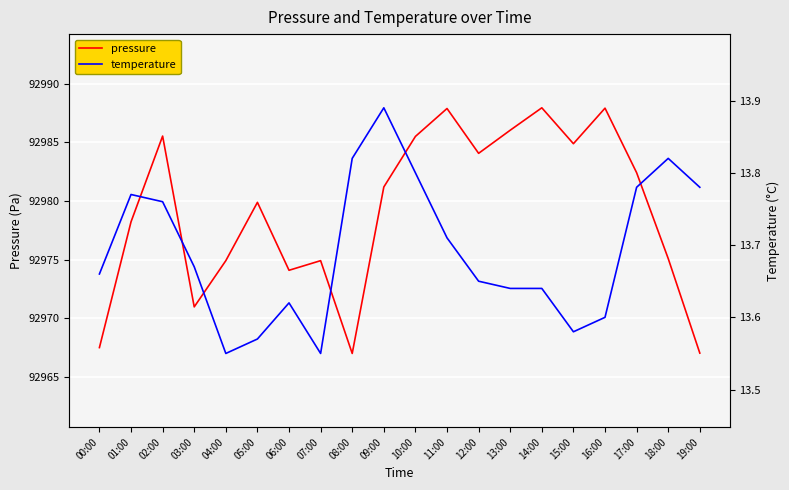

Rank the categories by temperature value from lowest to highest.

04:00, 07:00, 05:00, 15:00, 16:00, 06:00, 13:00, 14:00, 12:00, 00:00, 03:00, 11:00, 02:00, 01:00, 17:00, 19:00, 10:00, 08:00, 18:00, 09:00